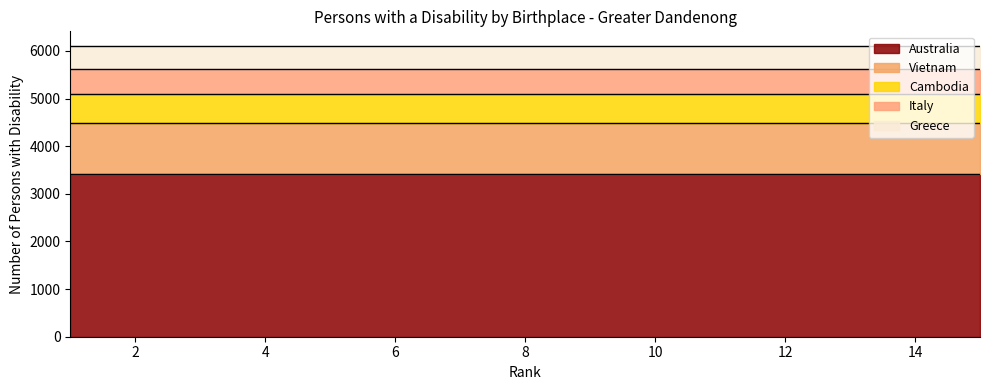

At which category does the chart reach its minimum across all series?

1